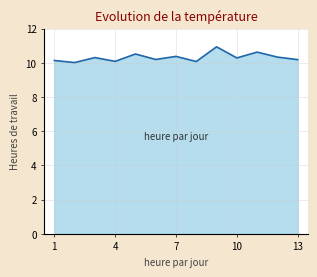

What is the difference between the maximum and minimum values?

0.9